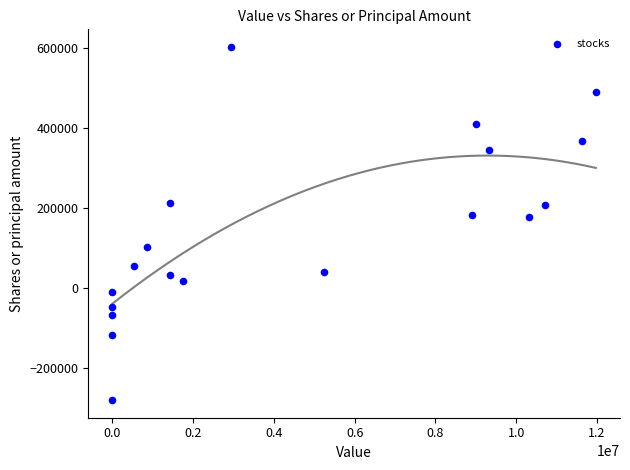

What is the range of X values (max minus min)?

11971000